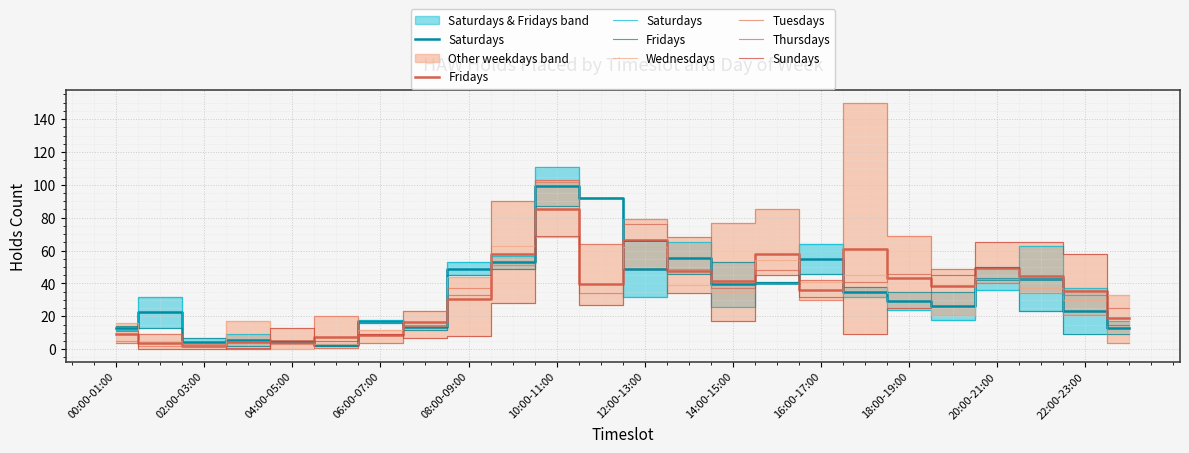

Which has a higher value, 14:00-15:00 or 18?

18